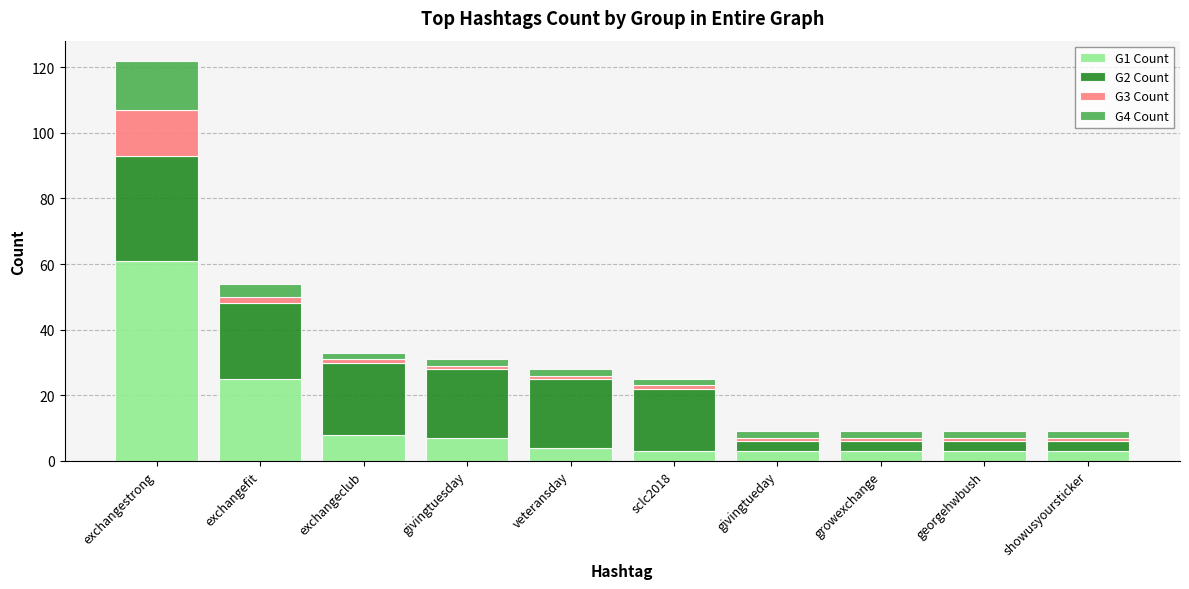

True or false: G1 Count has a value of 106 at exchangestrong.

False